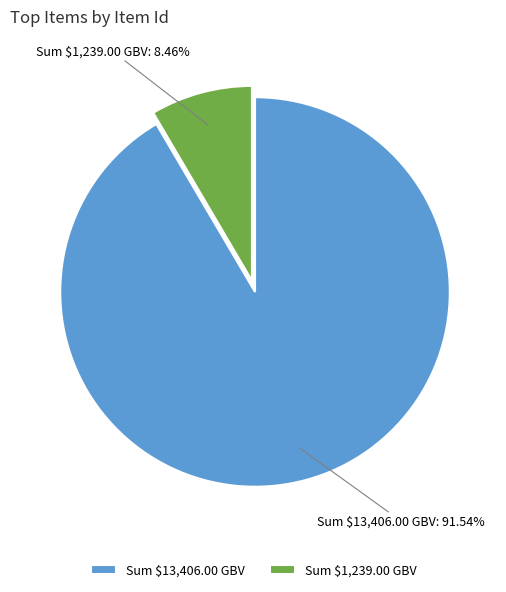

How many segments does this pie chart have?

2